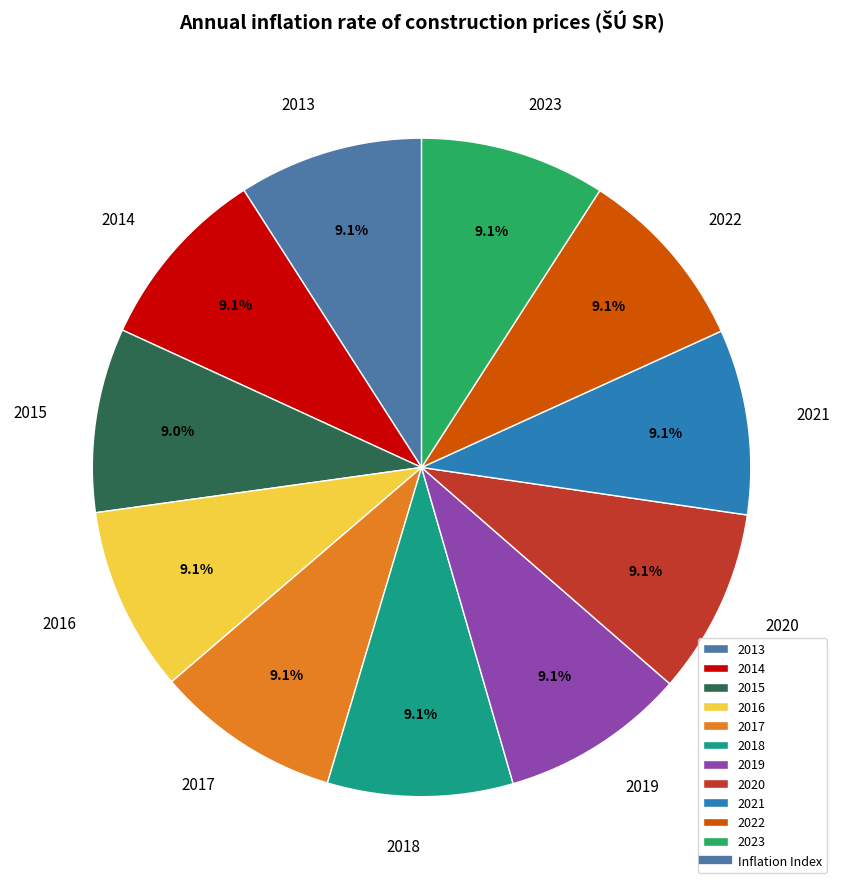

How many segments does this pie chart have?

11